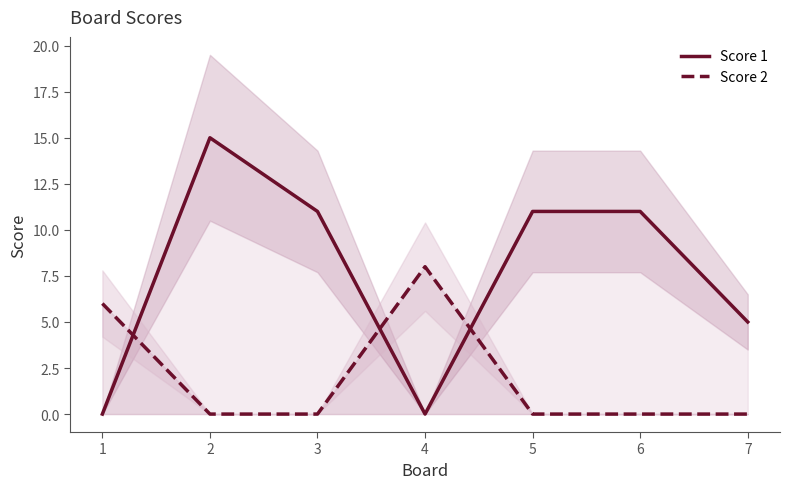

What is the difference between the second highest and second lowest values in the Score 2 series?

6